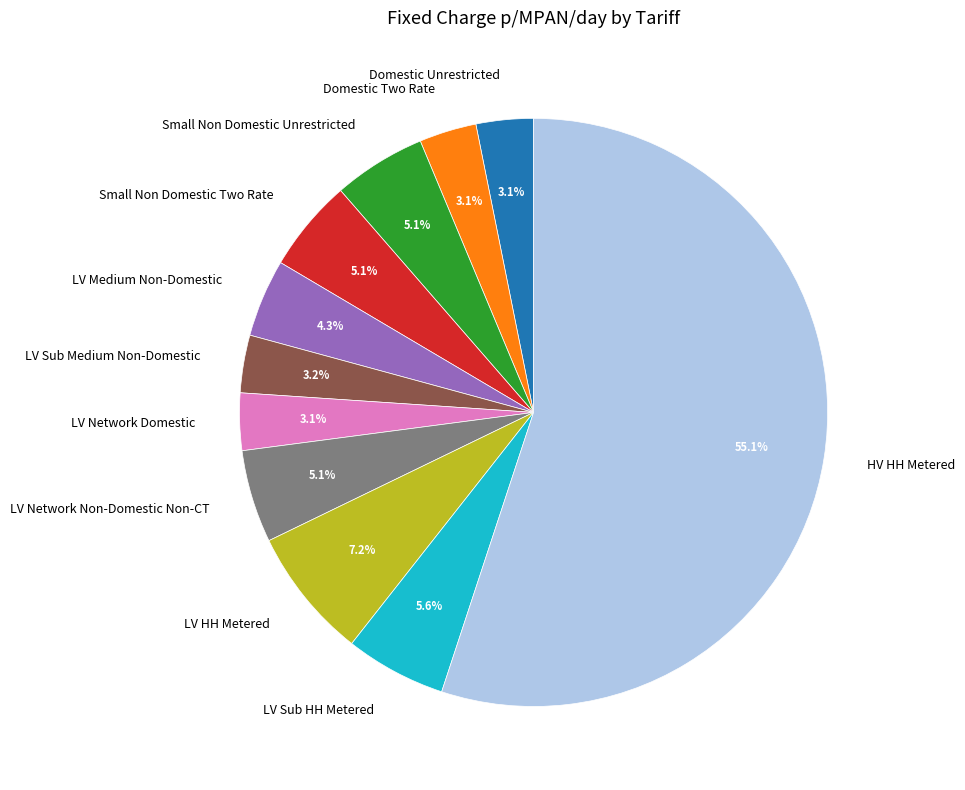

Which category has the biggest portion of the pie?

HV HH Metered